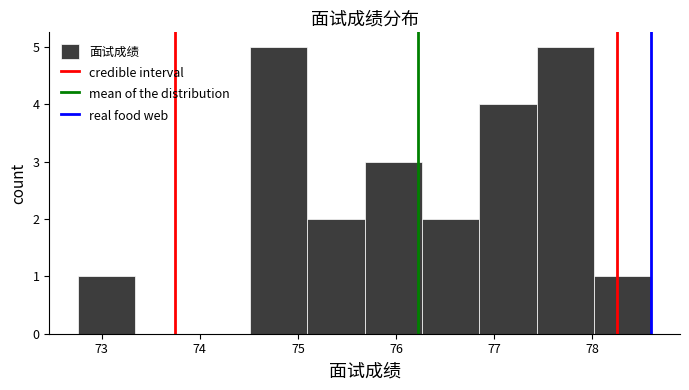

Reading left to right, list every bar in this chart as the range it spans on the x-axis followed by its height. Neither the bar edges nor the heights are printed on the chart, so give them approximately, as read against the axes.

72.8 to 73.3: 1
73.3 to 73.9: 0
73.9 to 74.5: 0
74.5 to 75.1: 5
75.1 to 75.7: 2
75.7 to 76.3: 3
76.3 to 76.8: 2
76.8 to 77.4: 4
77.4 to 78.0: 5
78.0 to 78.6: 1